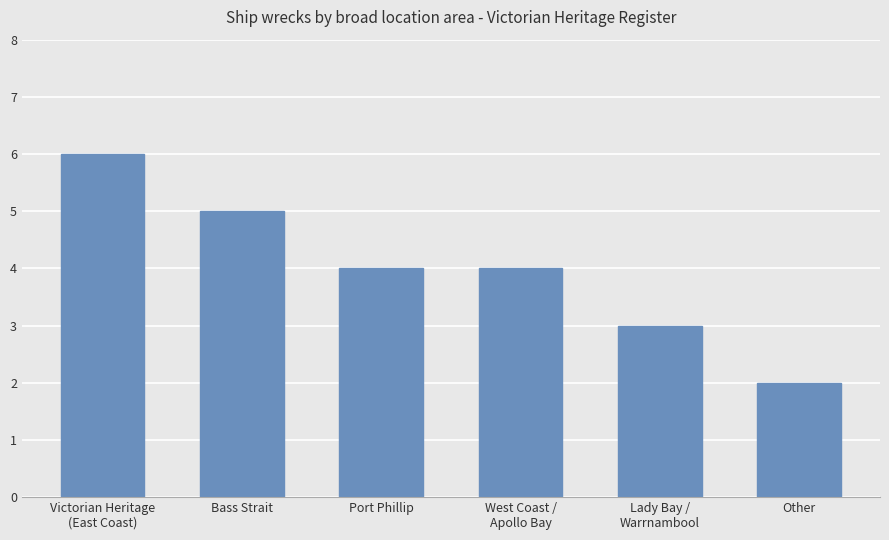

Count the number of data series in this chart.

1